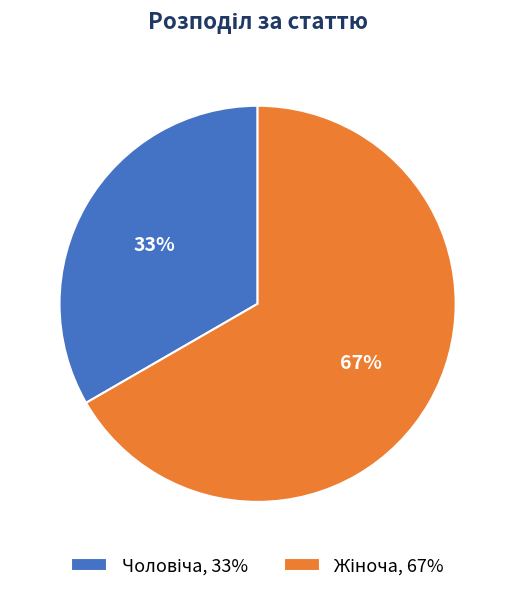

Is there a majority slice in this chart?

Yes